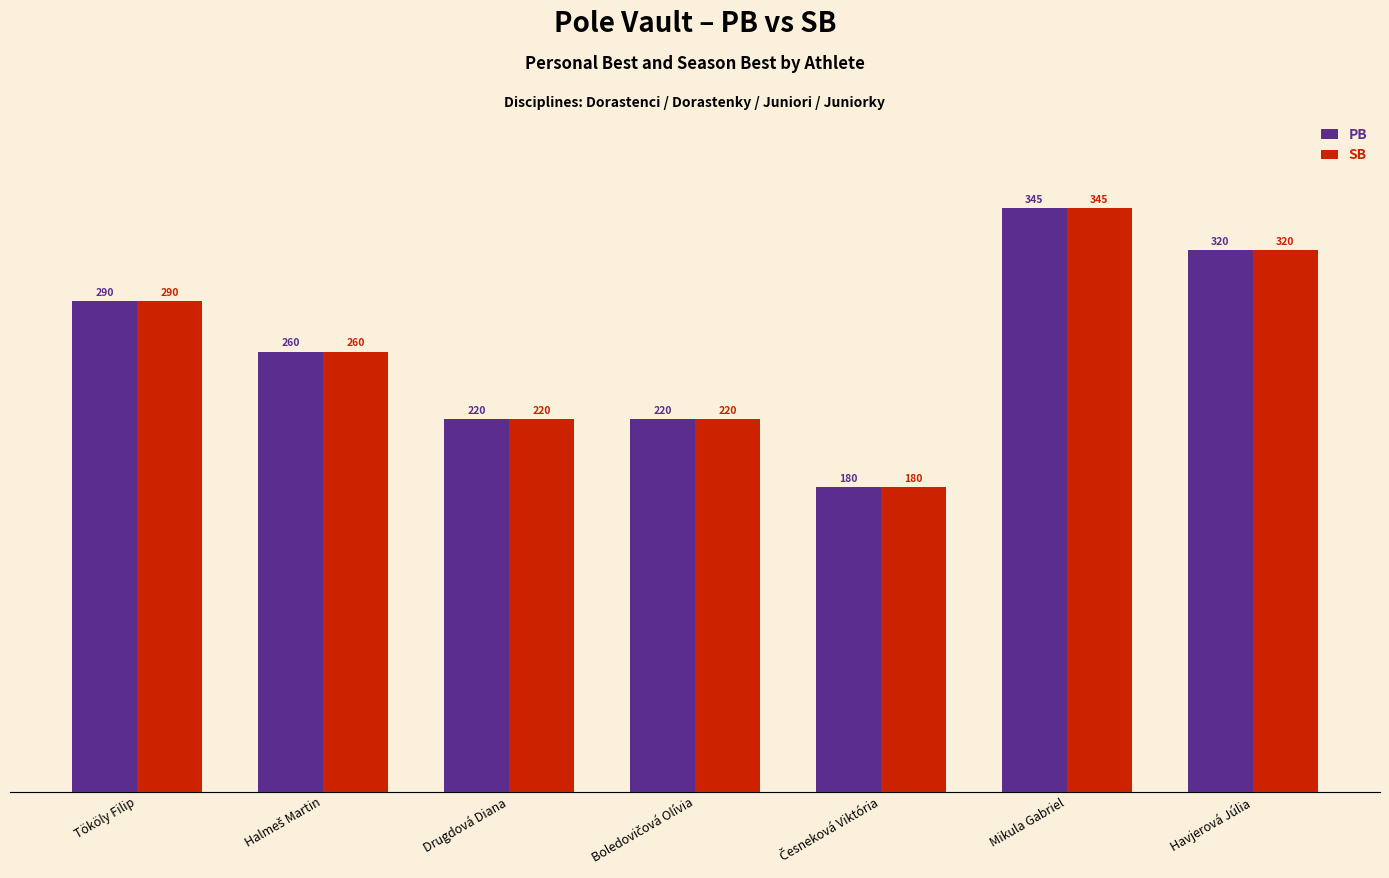

How many PB values are between 220 and 320?

5